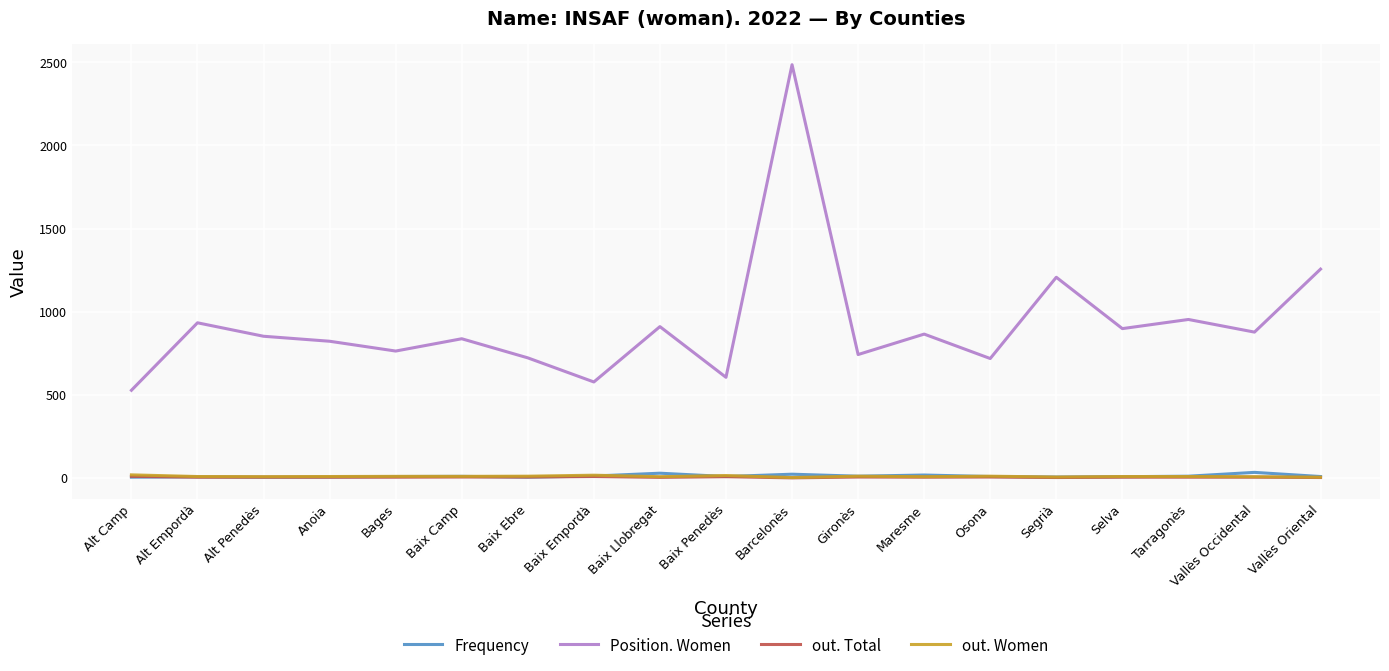

Which category has the lowest value in the Position. Women series?

Alt Camp